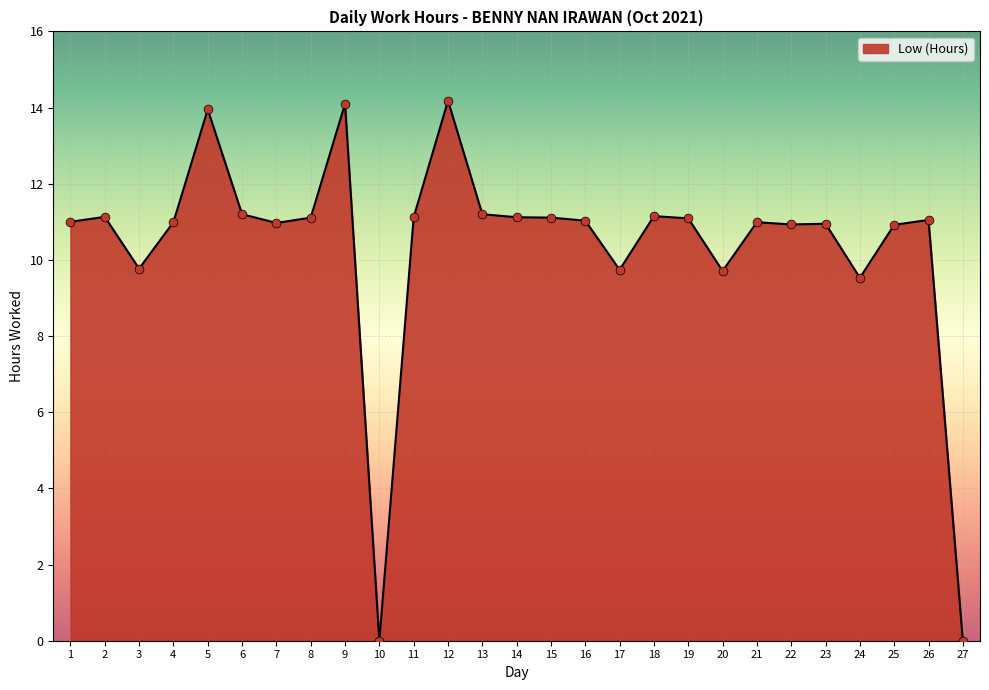

What is the change in value from 4 to 6?

+0.2